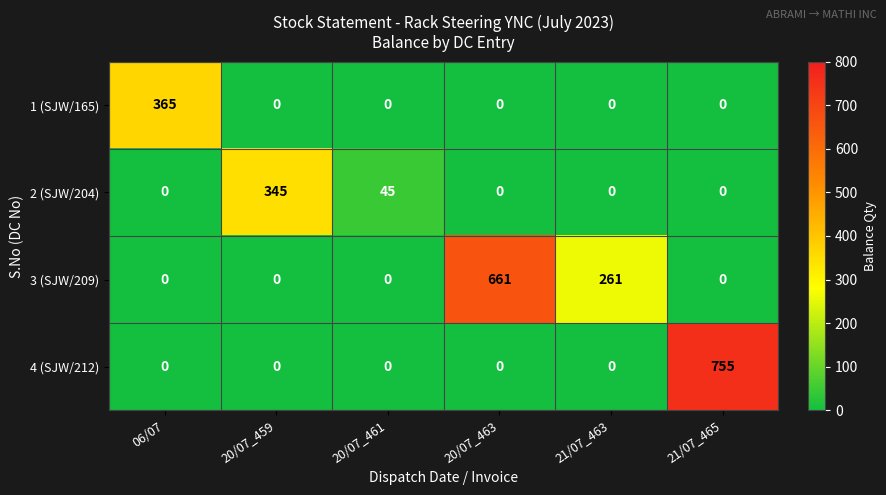

True or false: 3 (SJW/209) has a value of 261 at 21/07_463.

True